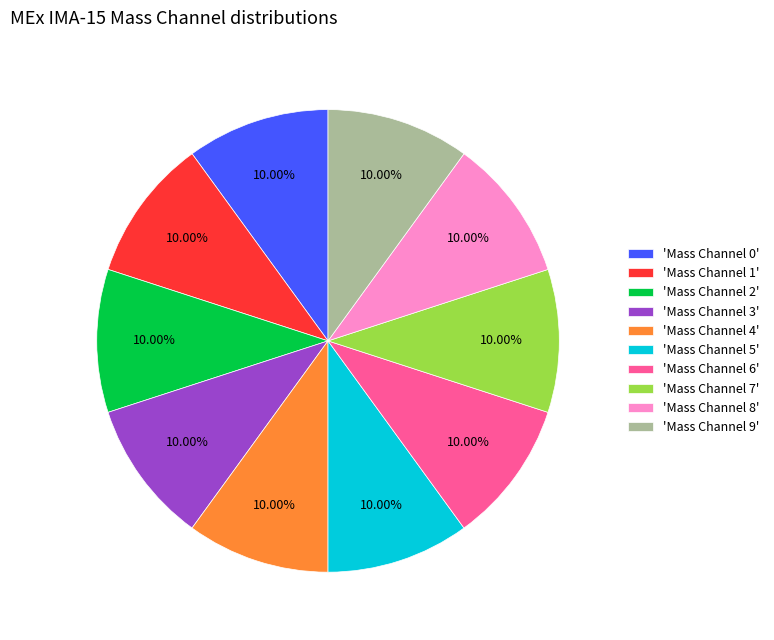

Count the number of slices in the pie.

10